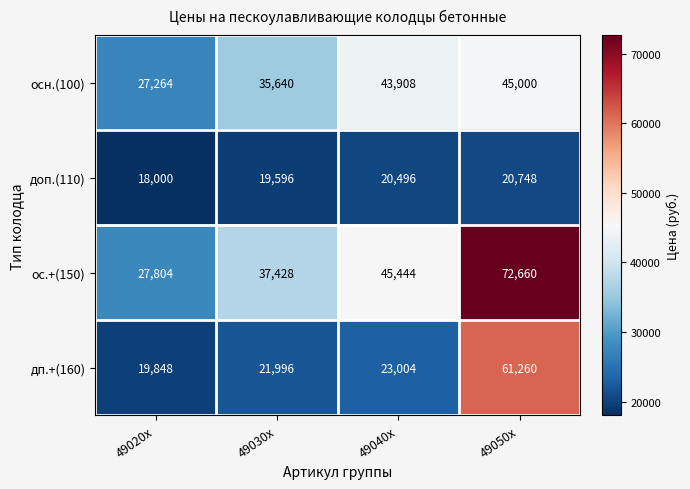

The value of дп.+(160) at 49040x is 23004. True or false?

True